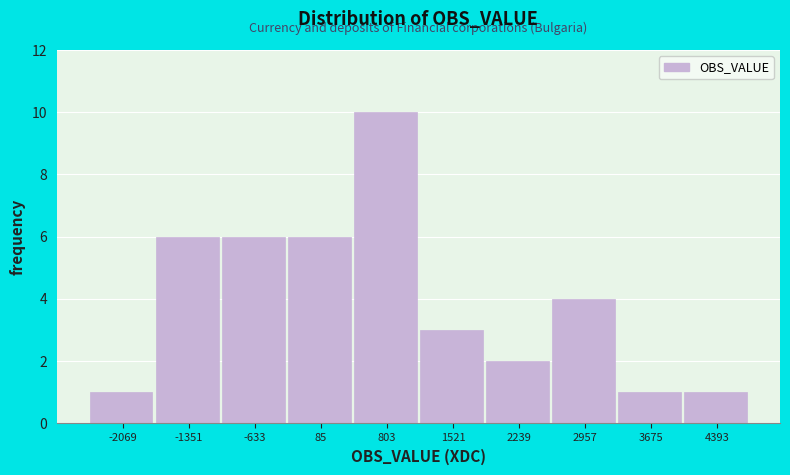

Reading left to right, transcribe this chart: for each bar, give the range it covers on the x-axis and its height. Neither the bar edges nor the heights are printed on the chart, so give them approximately, as read against the axes.

-2400 to -1700: 1
-1700 to -1000: 6
-1000 to -300: 6
-300 to 400: 6
400 to 1200: 10
1200 to 1900: 3
1900 to 2600: 2
2600 to 3300: 4
3300 to 4000: 1
4000 to 4800: 1